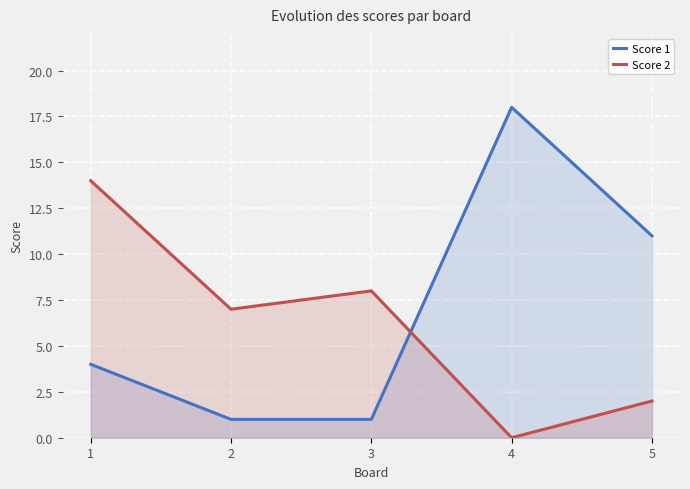

Rank the series by their maximum value, from lowest to highest.

Score 2, Score 1